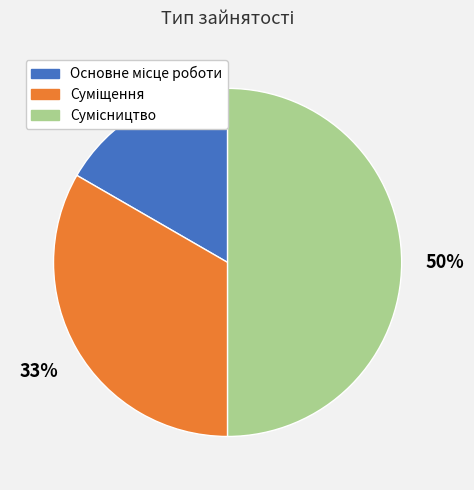

To the nearest percent, what is the difference between the largest and smallest slice percentages?

33%